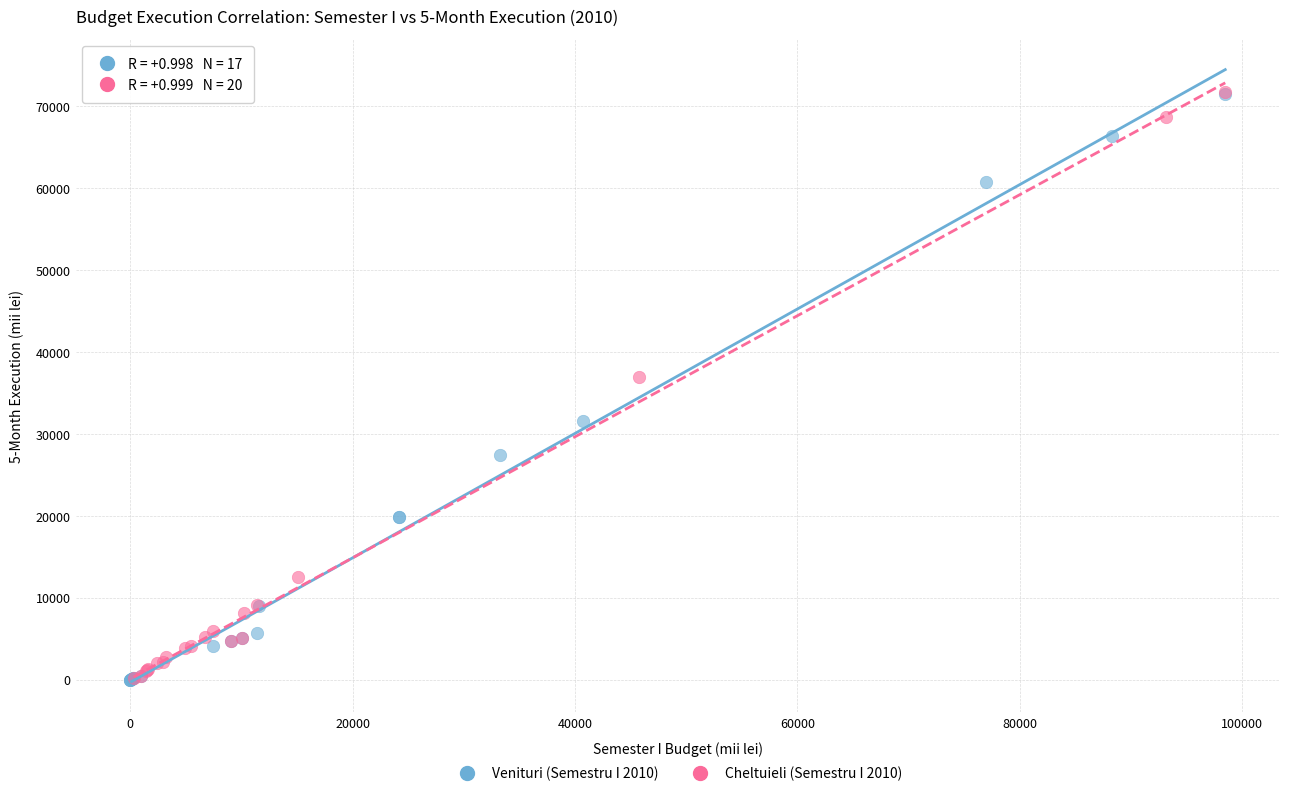

What are all the series names shown in the legend?

Venituri (Semestru I 2010), Cheltuieli (Semestru I 2010)